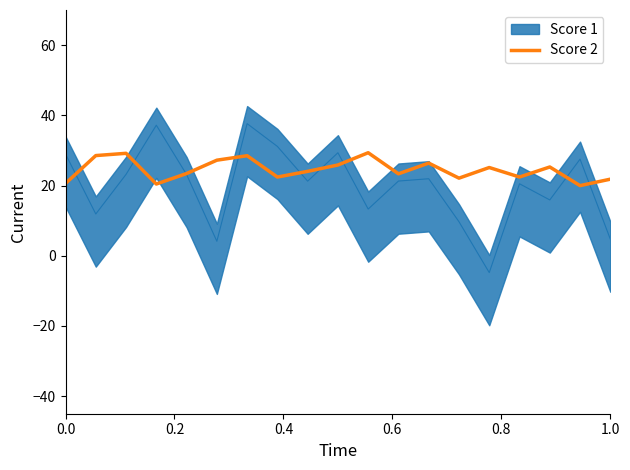

What is the greatest value displayed?

29.3